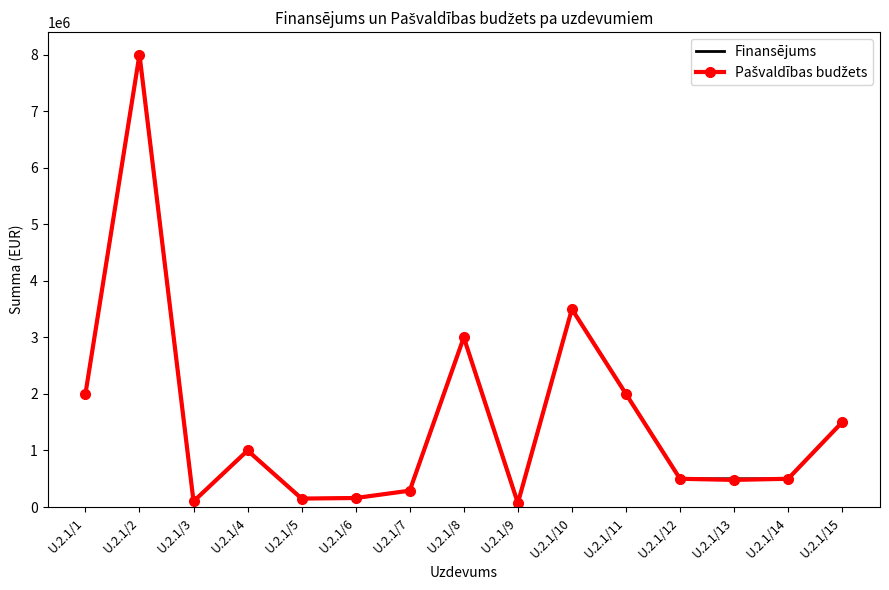

In Finansējums, how many points are higher than both neighbors (excluding endpoints)?

4